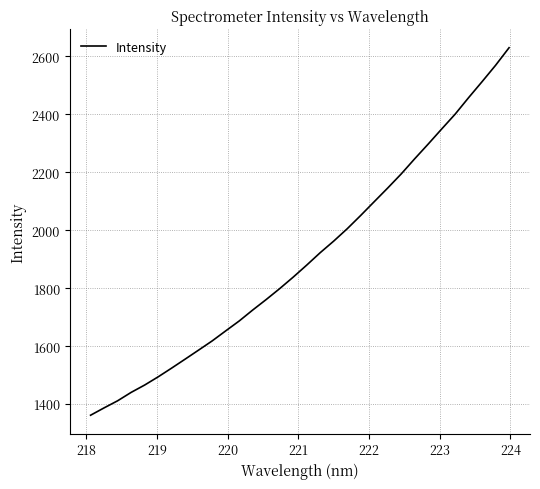

What is the difference between the maximum and minimum values?

1268.5